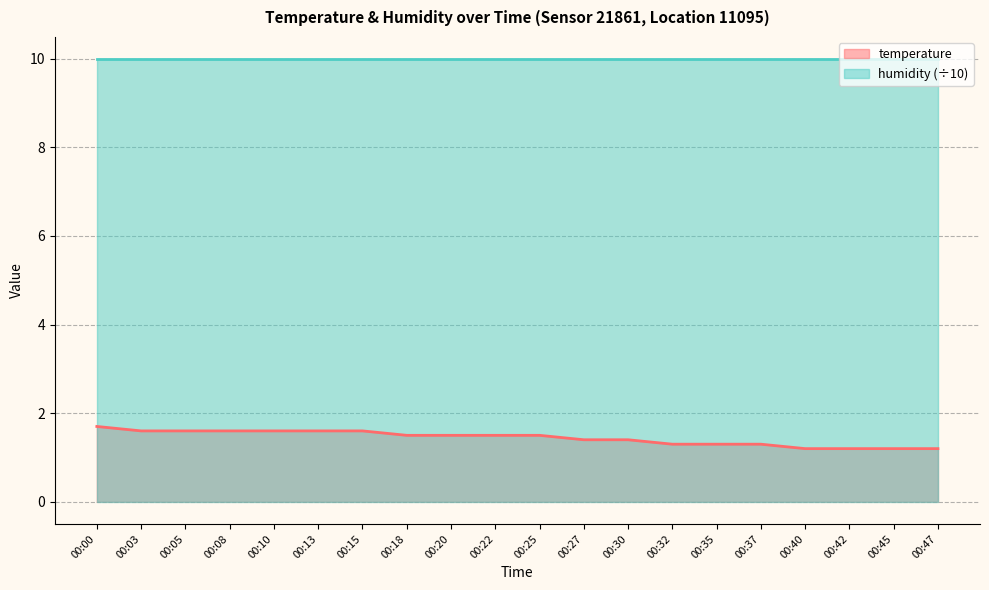

Reading right to left, transcribe all the data shown in this chart.

1.2	1.2	1.2	1.2	1.3	1.3	1.3	1.4	1.4	1.5	1.5	1.5	1.5	1.6	1.6	1.6	1.6	1.6	1.6	1.7